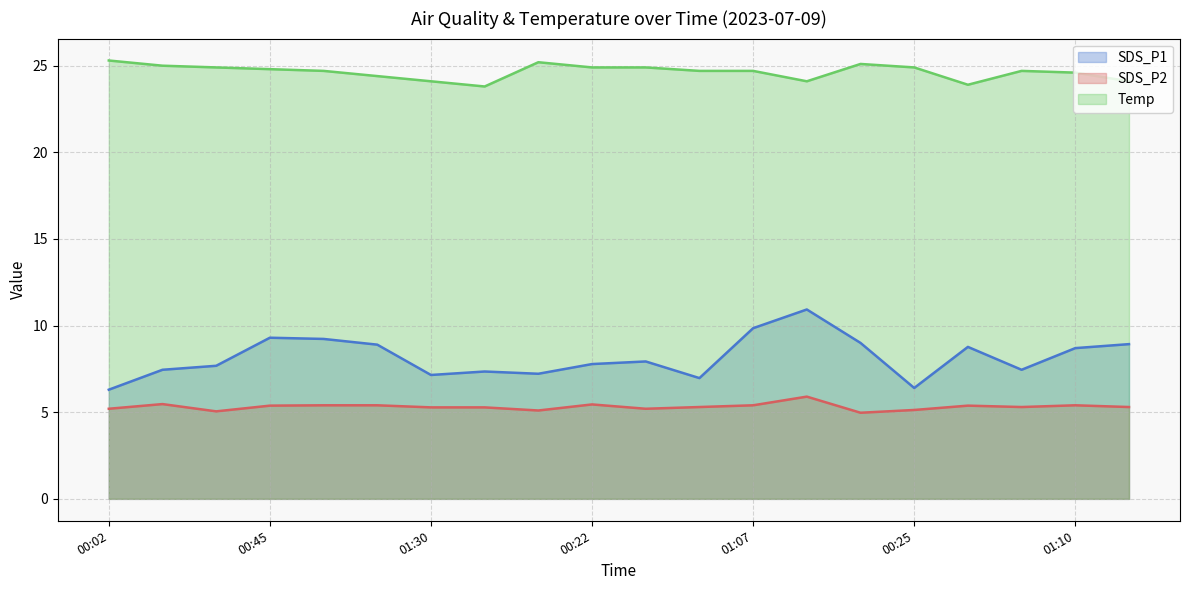

Where does the SDS_P1 series first go above 7?

00:15